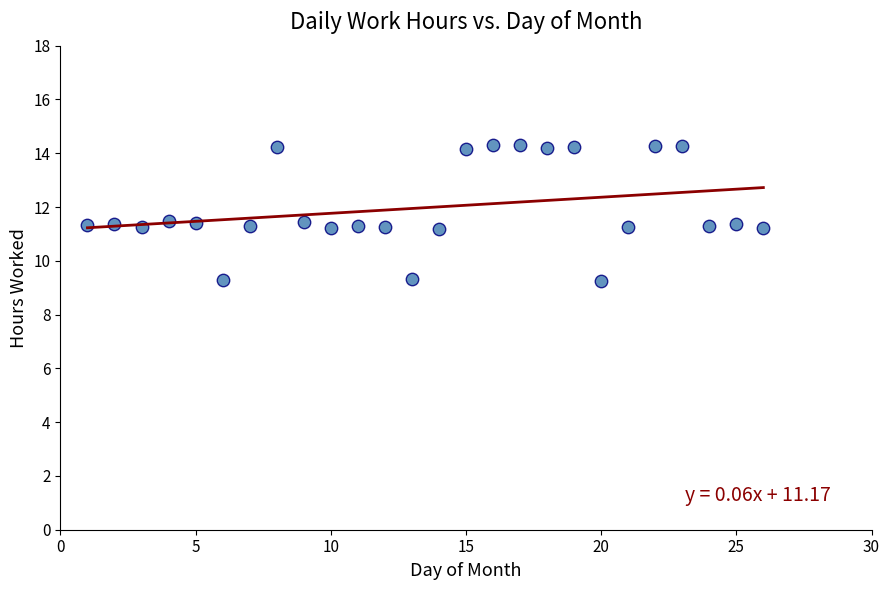

What is the range of X values (max minus min)?

25.0